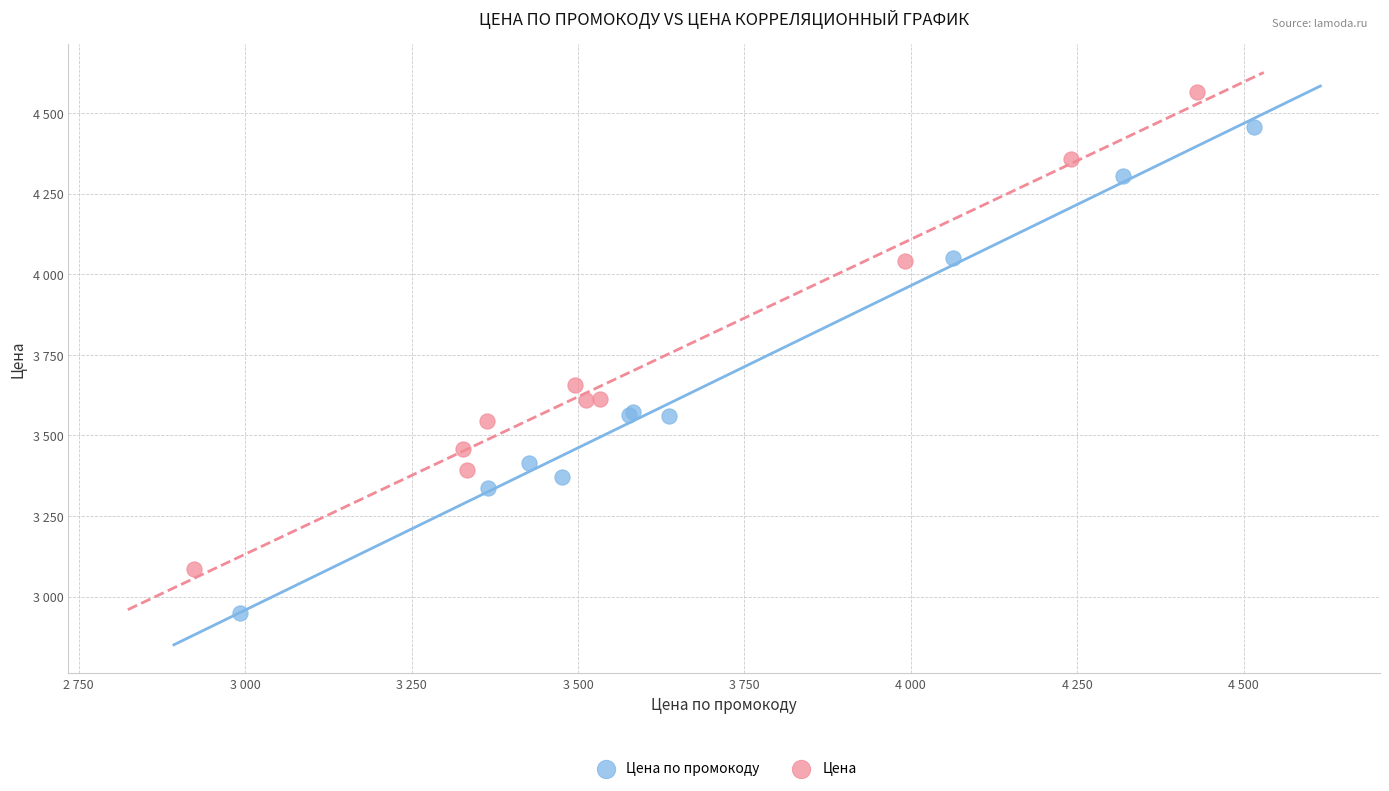

What are all the series names shown in the legend?

Цена по промокоду, Цена